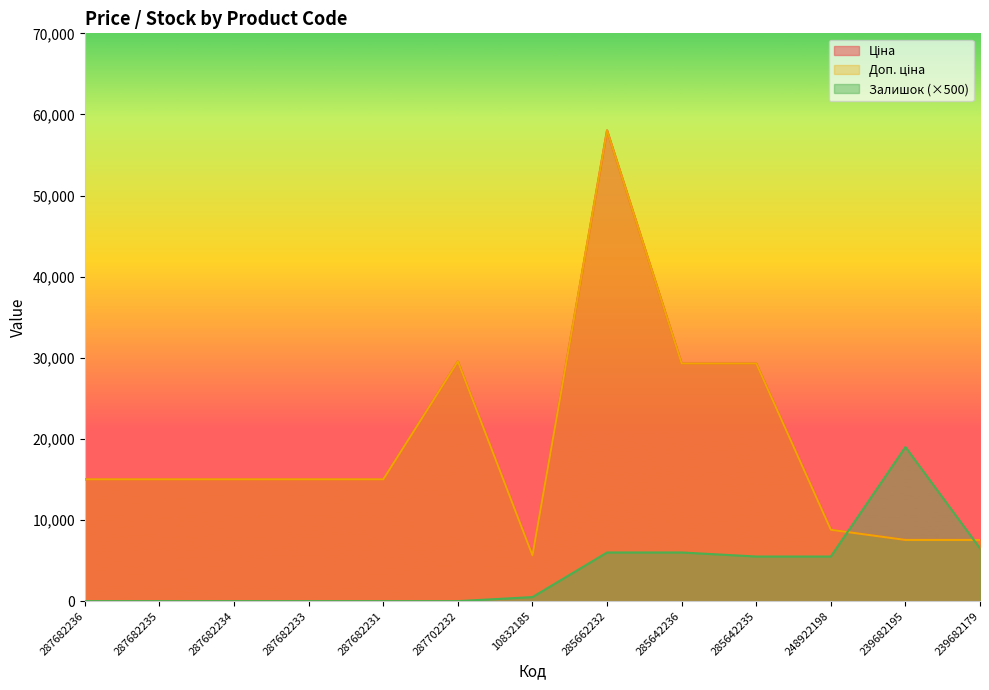

What is the value of the Залишок point at the 12th from the left?

19000.0